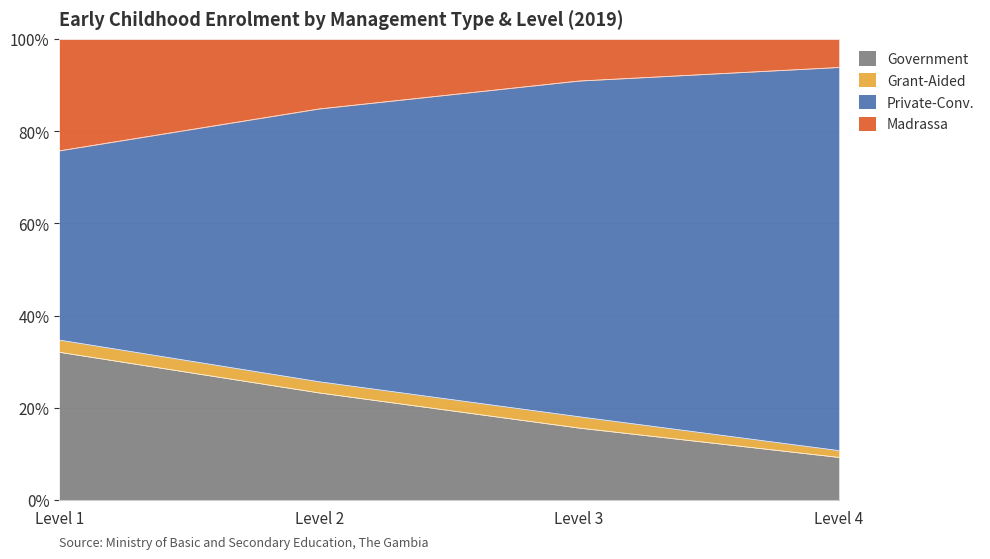

True or false: Grant-Aided has a value of 25.6 at Level 2.

True